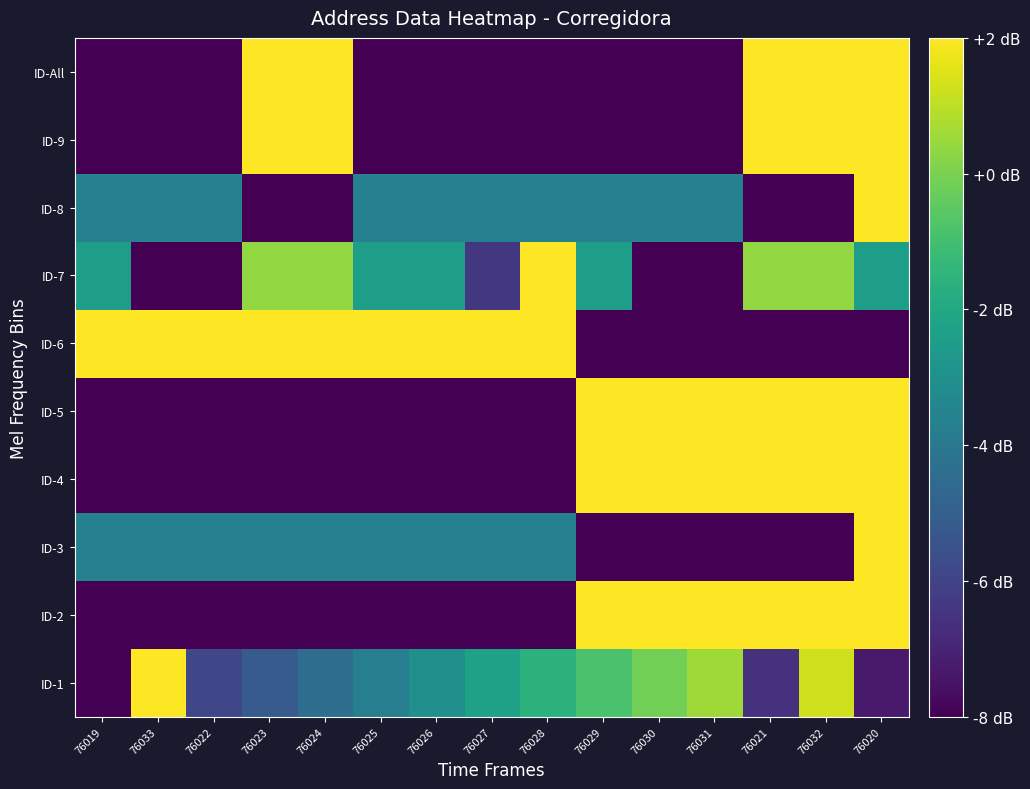

What is the total value across all series at 76031?

-37.1